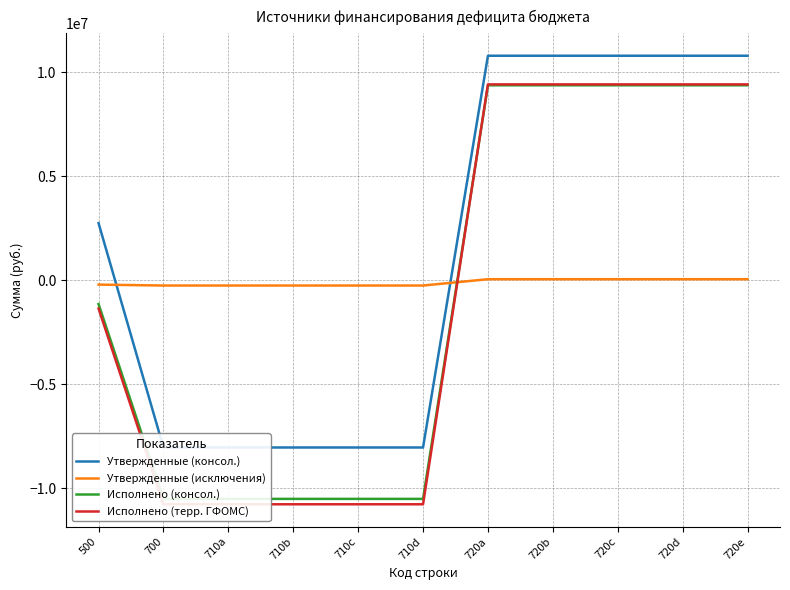

Rank the series at 720e from highest to lowest value.

Утвержденные (консол.), Исполнено (терр. ГФОМС), Исполнено (консол.), Утвержденные (исключения)